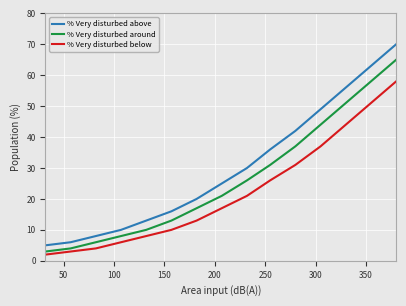

Which series has the widest spread of values?

% Very disturbed above